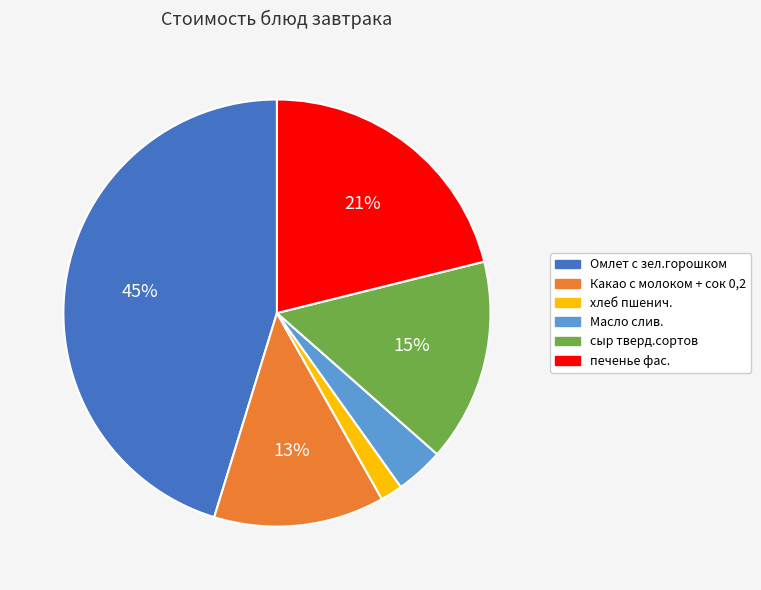

Rank the categories by value from lowest to highest.

хлеб пшенич., Масло слив., Какао с молоком + сок 0,2, сыр тверд.сортов, печенье фас., Омлет с зел.горошком